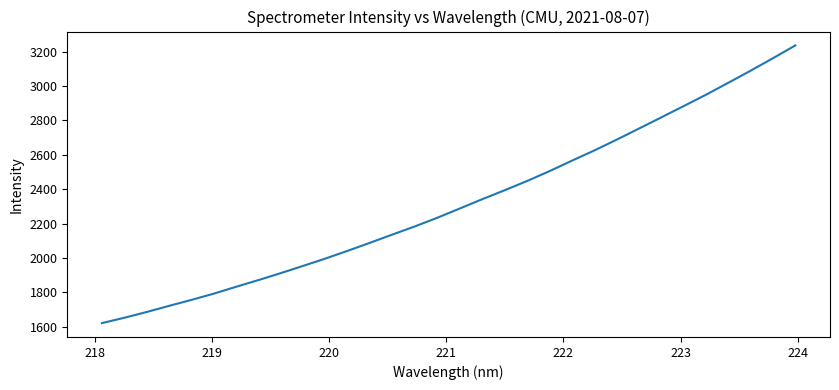

What is the smallest value displayed?

1620.2